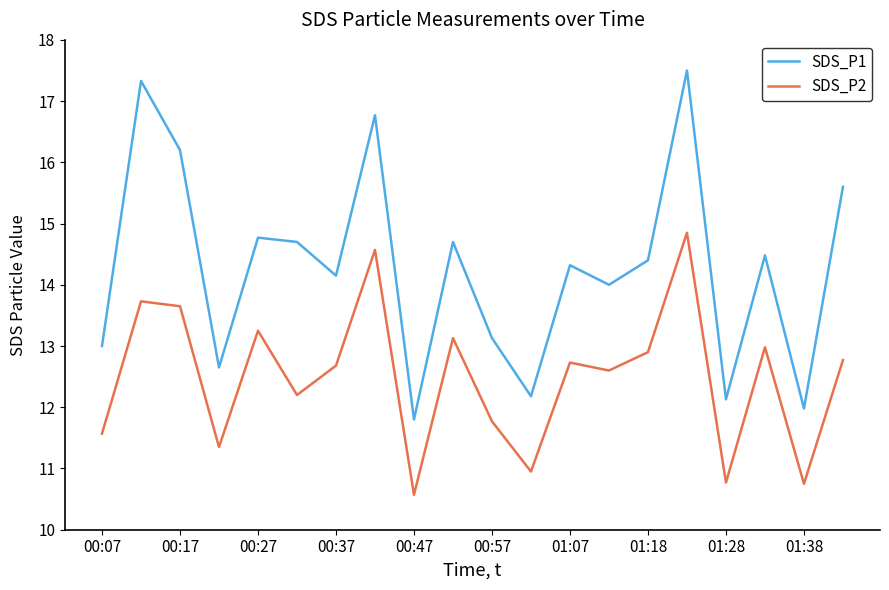

How many distinct data groups are displayed?

2